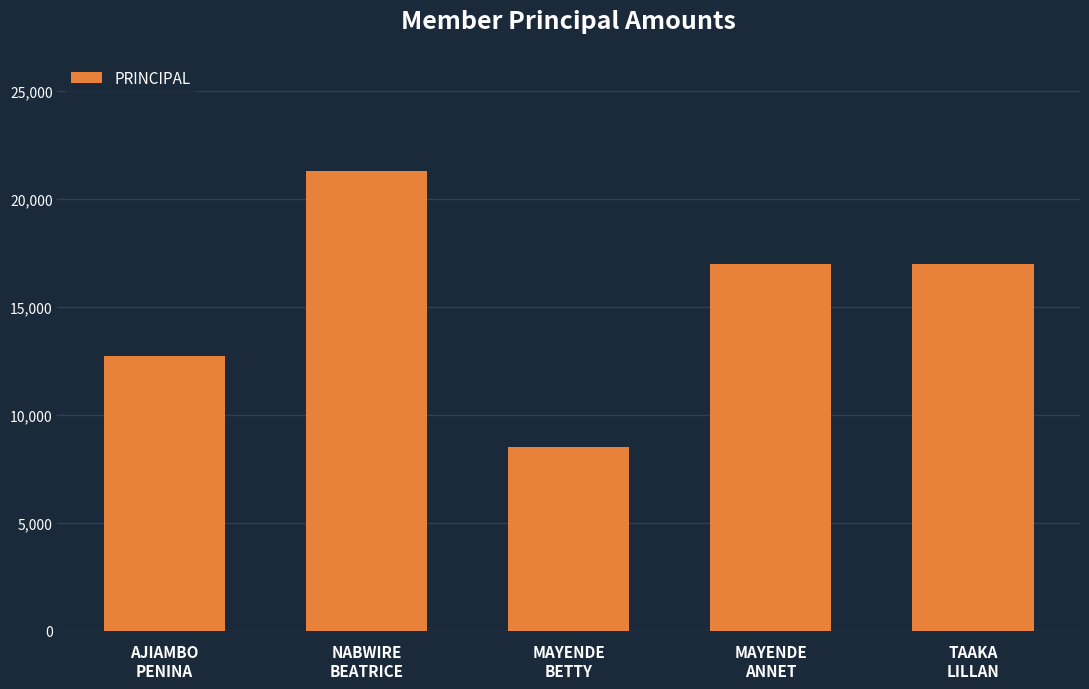

Does the chart contain any negative values?

No